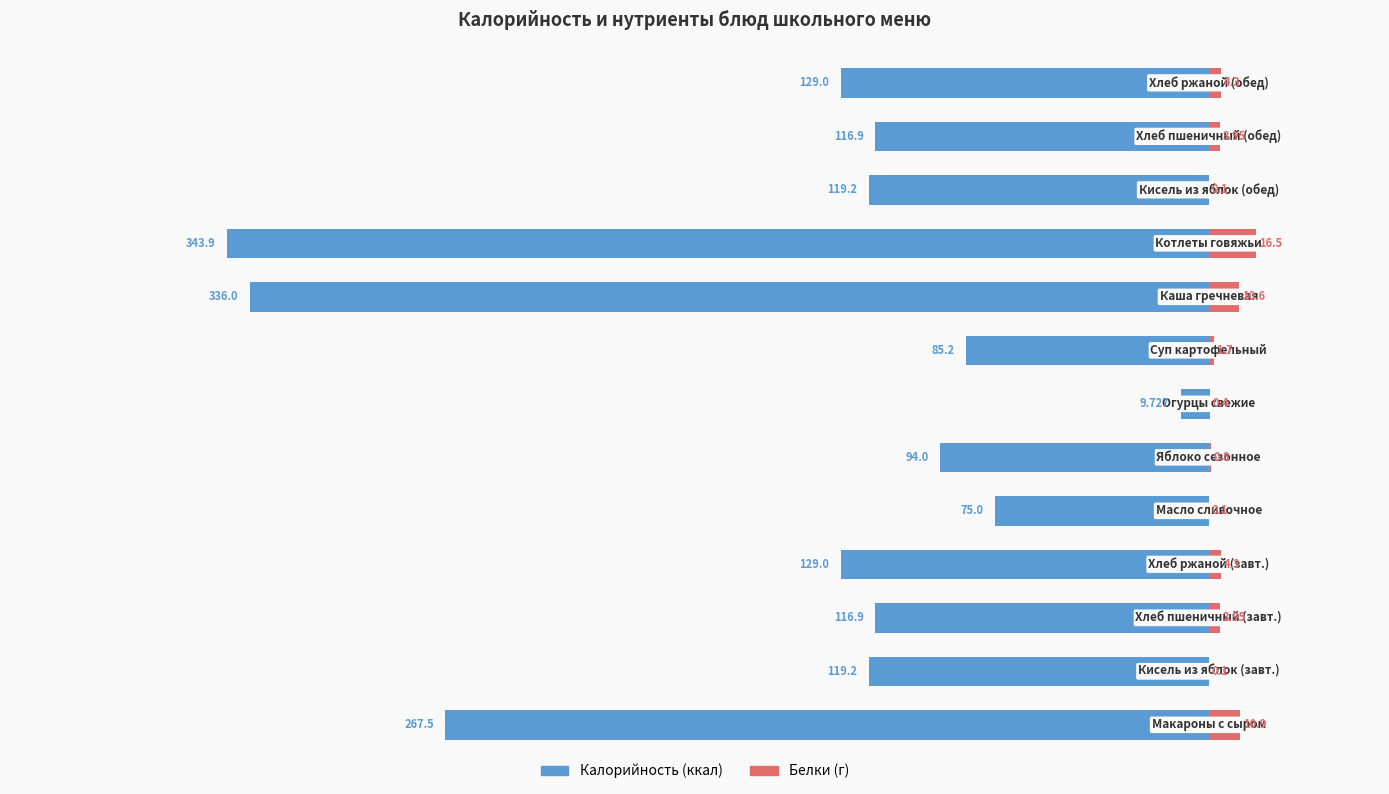

Which series has the largest range (max minus min)?

Калорийность (ккал)